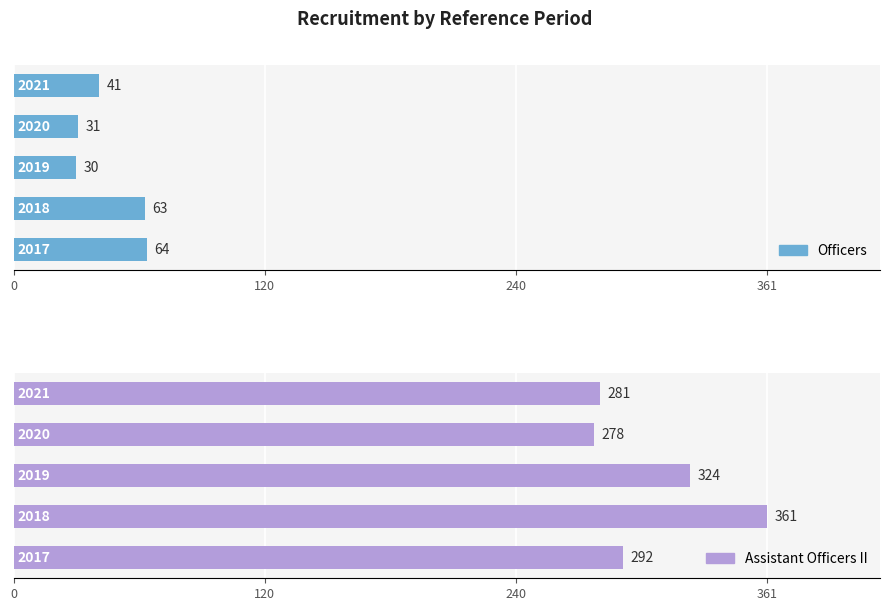

What position from the left is 240?

3